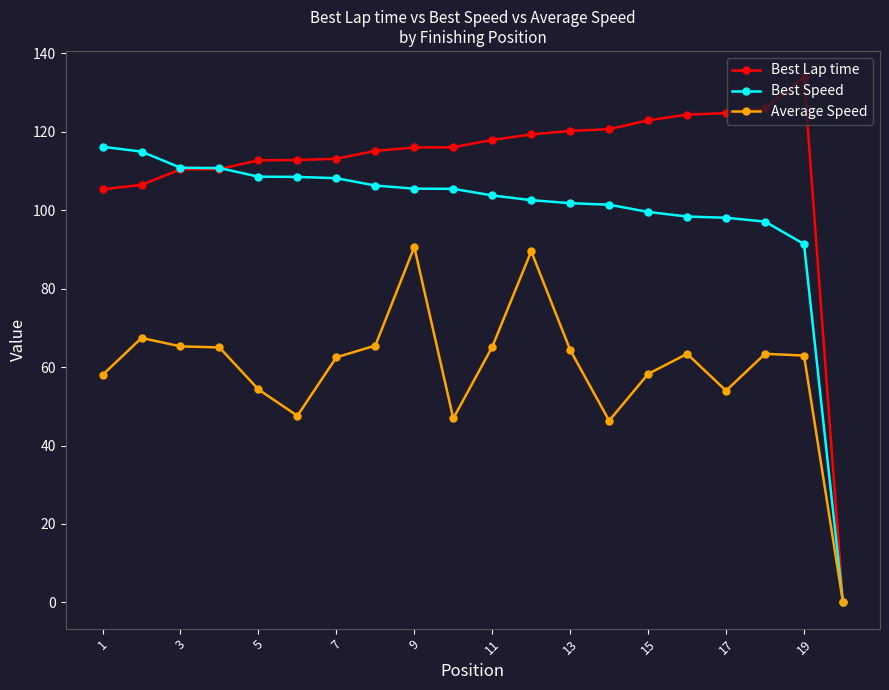

What are all the series names shown in the legend?

Best Lap time, Best Speed, Average Speed